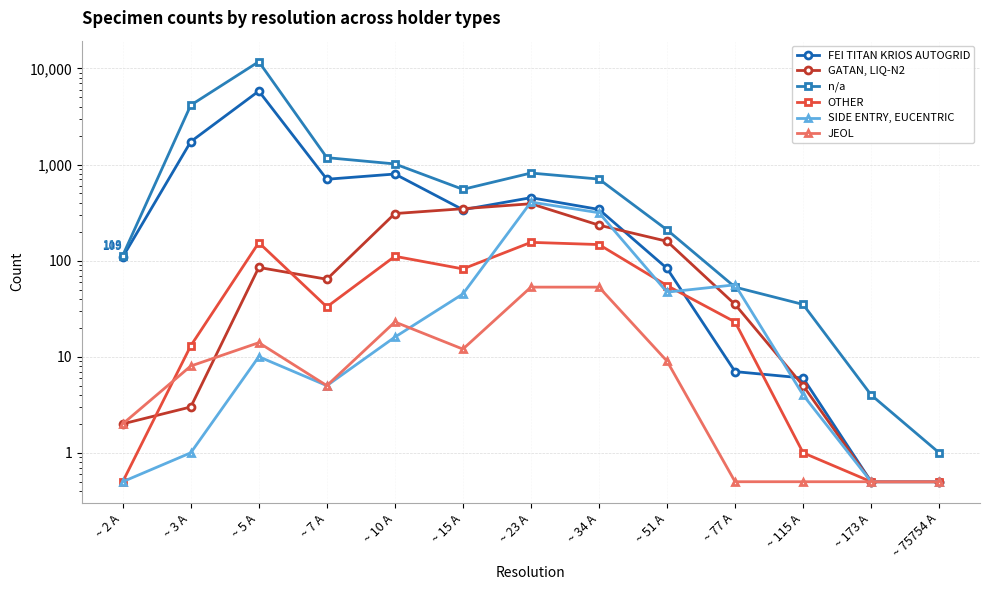

Which series has the widest spread of values?

n/a